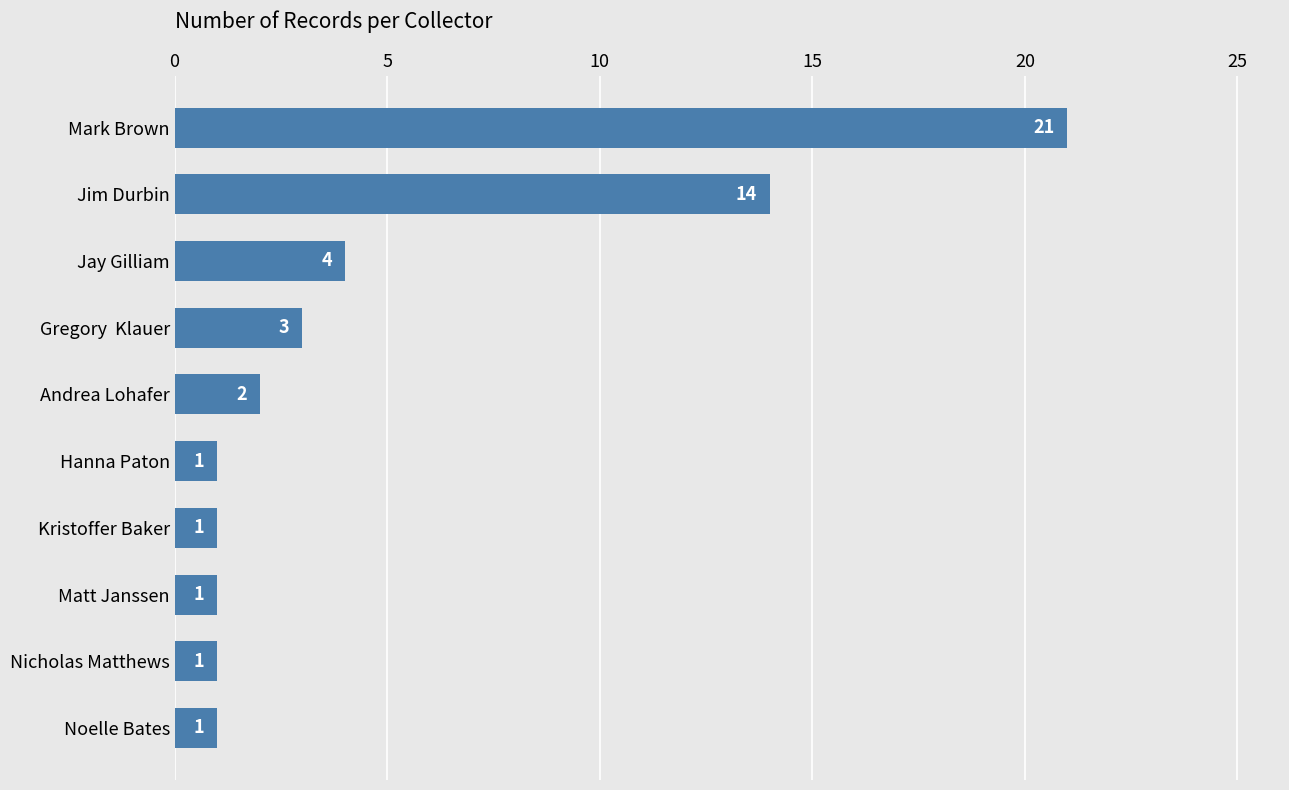

How many data points are less than 2?

5